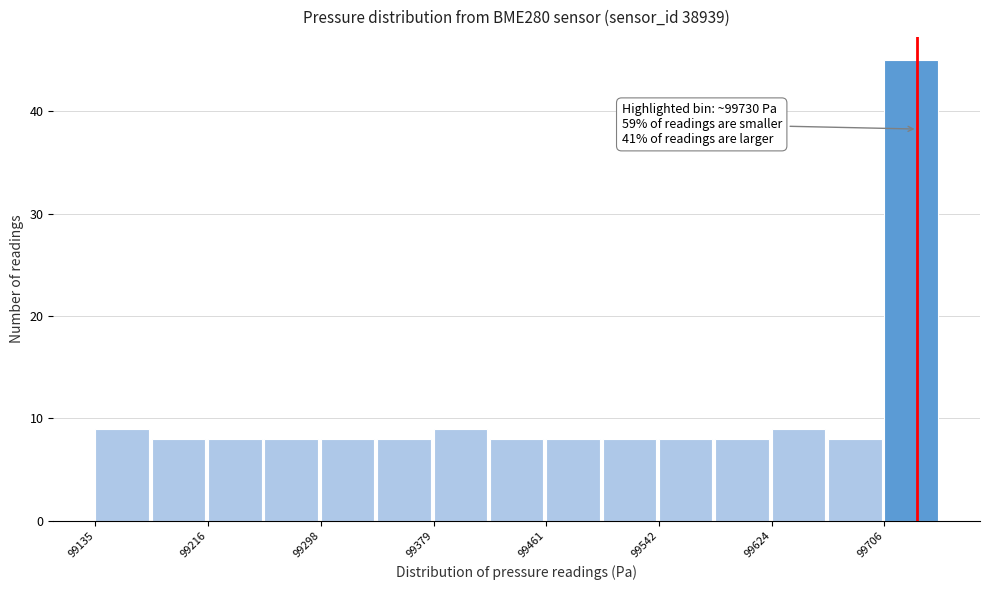

Over which range of the x-axis is the bar tallest?

99710 to 99750